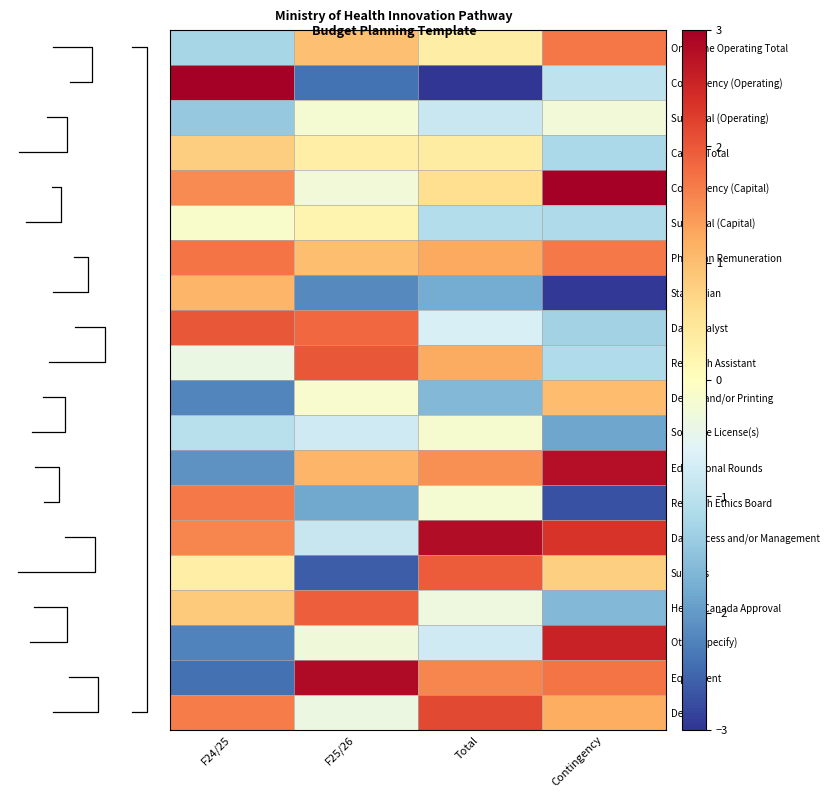

At which label does Statistician reach its minimum?

Contingency